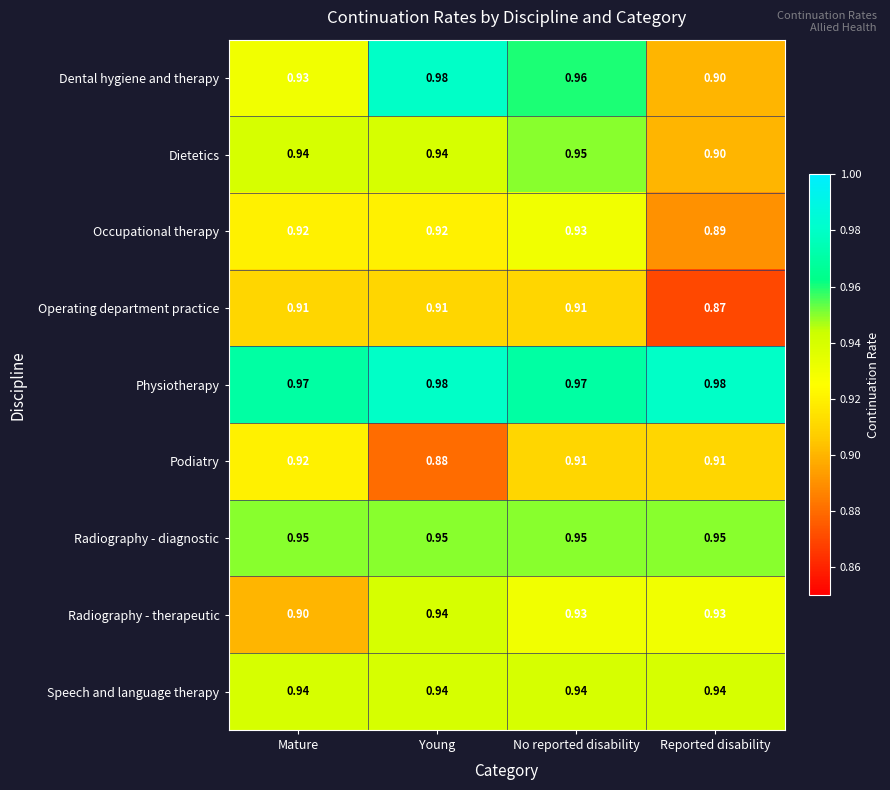

Which series has the largest total across all categories?

Physiotherapy